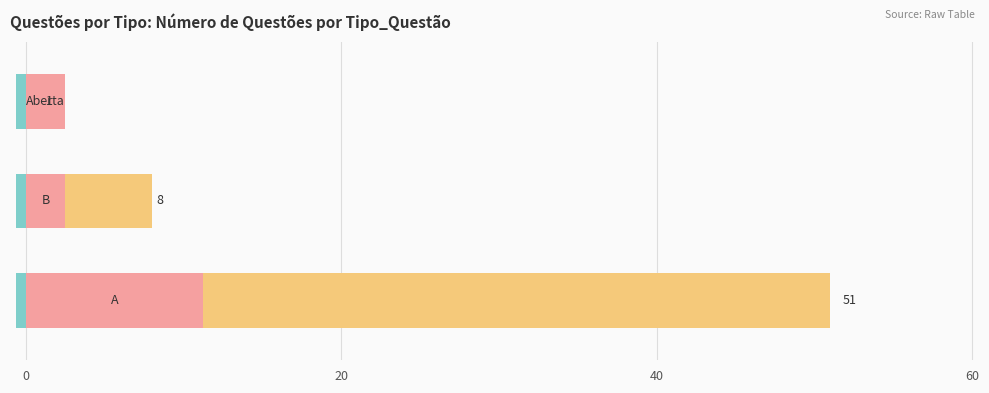

Count the number of values greater than 8.

1